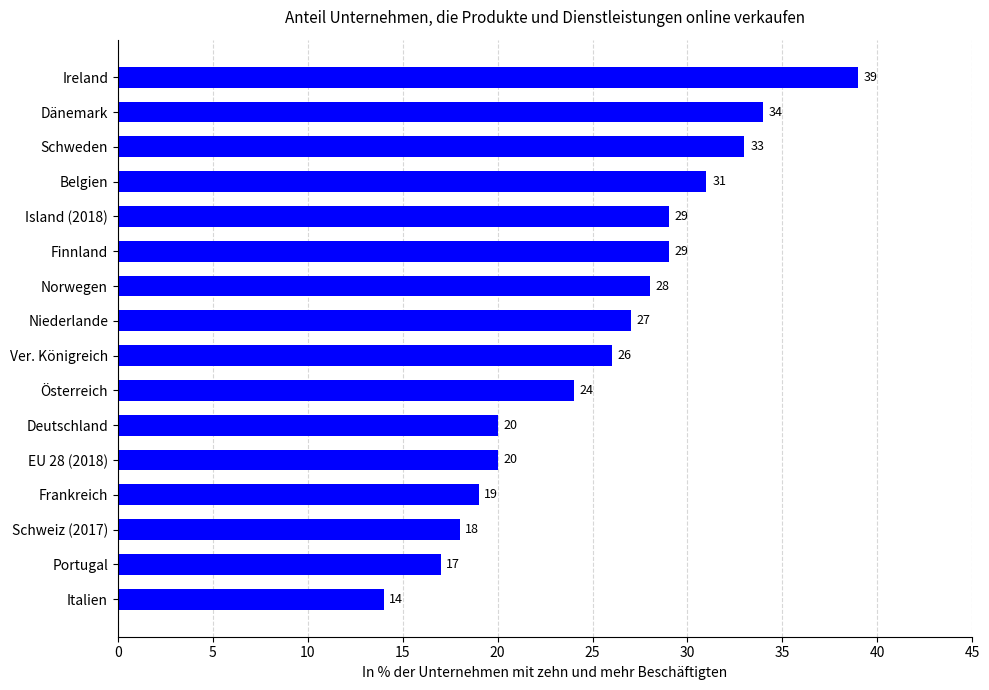

What is the change in value from Island (2018) to Belgien?

+2